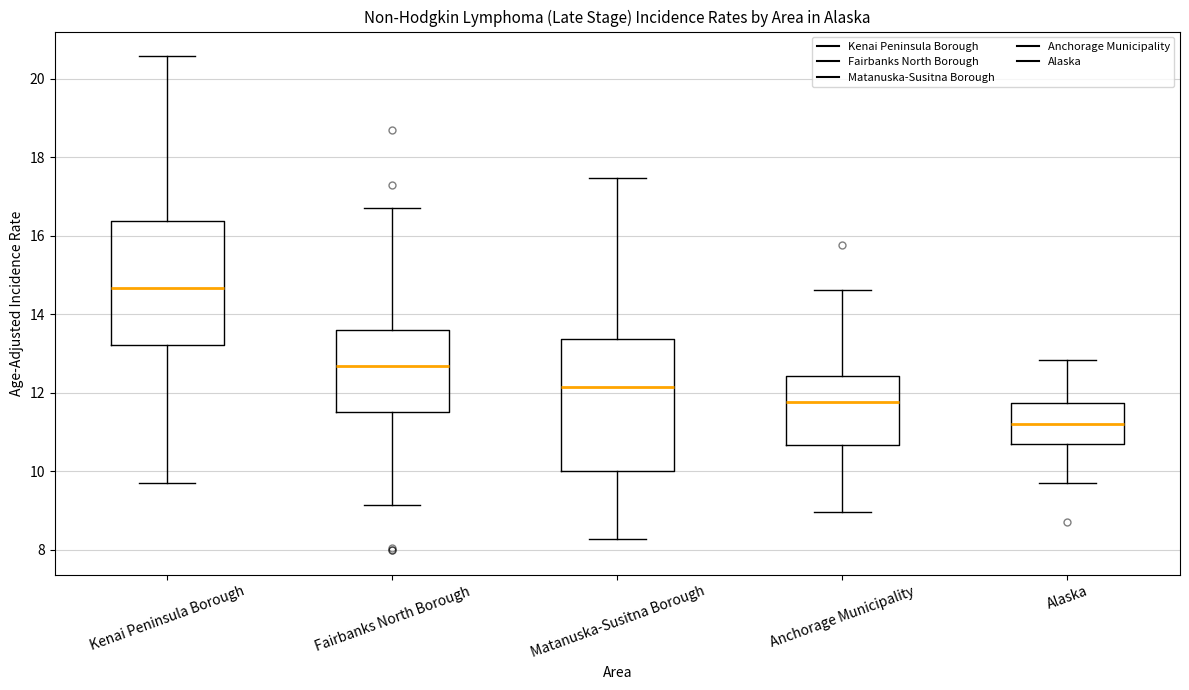

Reading left to right, transcribe this box plot: for each box, give where its median line is, the range the box spans, and where its two whiskers end, as read against the y-axis. The values are not printed on the chart, so give them approximately, as read against the axis.

Kenai Peninsula Borough: median 14.6, box 13.2 to 16.4, whiskers 9.6 to 20.6
Fairbanks North Borough: median 12.6, box 11.6 to 13.6, whiskers 9.2 to 16.8
Matanuska-Susitna Borough: median 12.2, box 10.0 to 13.4, whiskers 8.2 to 17.4
Anchorage Municipality: median 11.8, box 10.6 to 12.4, whiskers 9.0 to 14.6
Alaska: median 11.2, box 10.6 to 11.8, whiskers 9.8 to 12.8